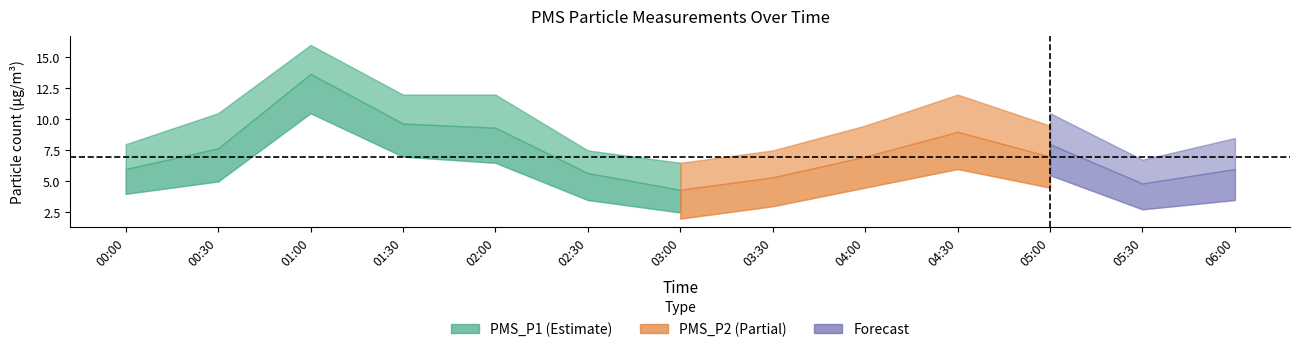

At which category is the sum across all series the highest?

01:00